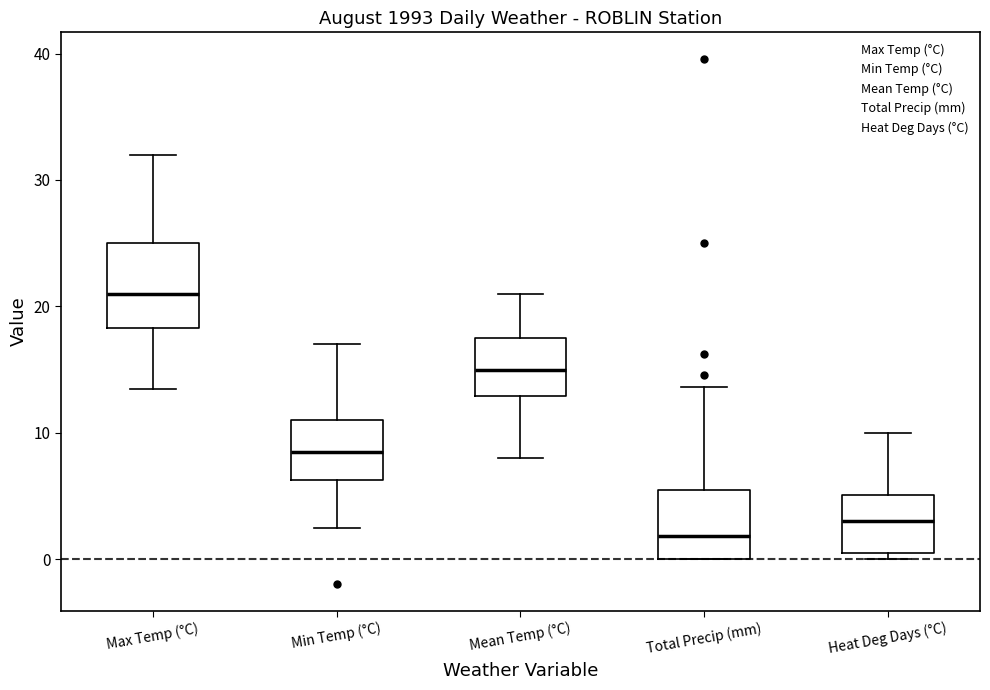

Reading left to right, transcribe this box plot: for each box, give where its median line is, the range the box spans, and where its two whiskers end, as read against the y-axis. The values are not printed on the chart, so give them approximately, as read against the axis.

Max Temp (°C): median 21, box 18 to 25, whiskers 14 to 32
Min Temp (°C): median 9, box 6 to 11, whiskers 3 to 17
Mean Temp (°C): median 15, box 13 to 18, whiskers 8 to 21
Total Precip (mm): median 2, box 0 to 6, whiskers 0 to 14
Heat Deg Days (°C): median 3, box 1 to 5, whiskers 0 to 10